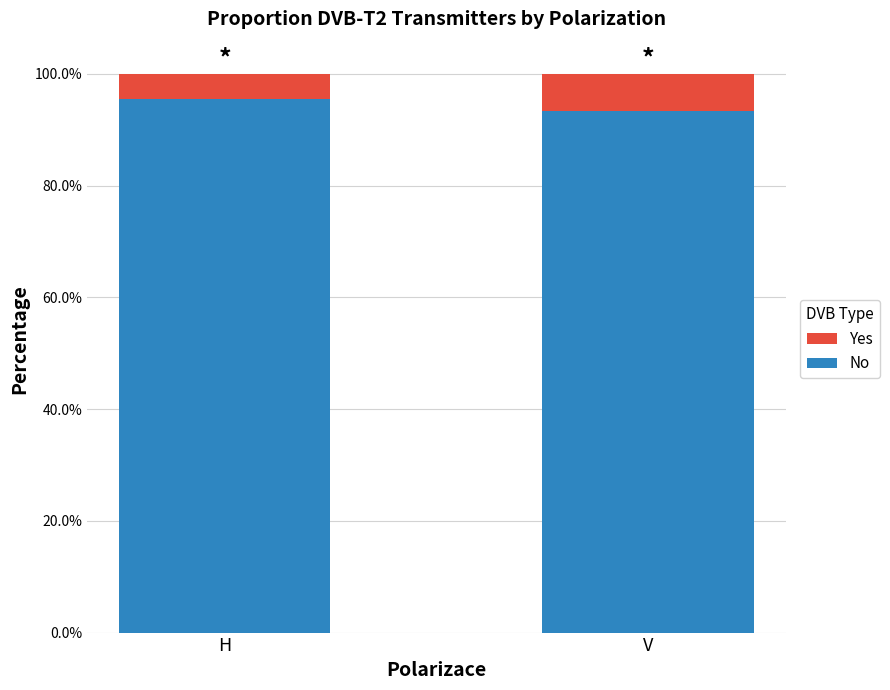

At how many categories does at least one series exceed 0?

2